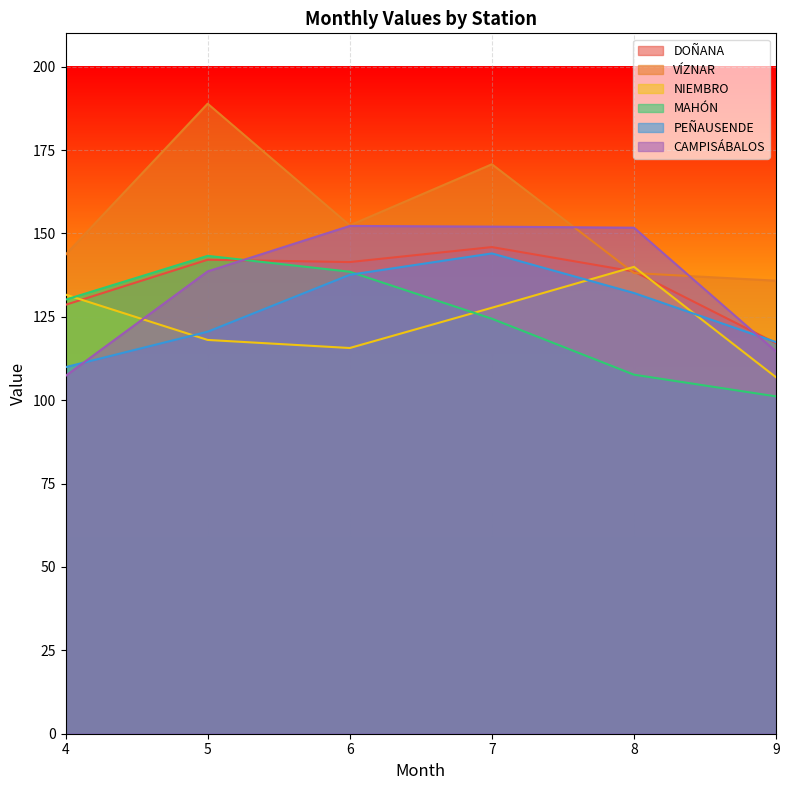

What is the highest value of the VÍZNAR series?

188.9